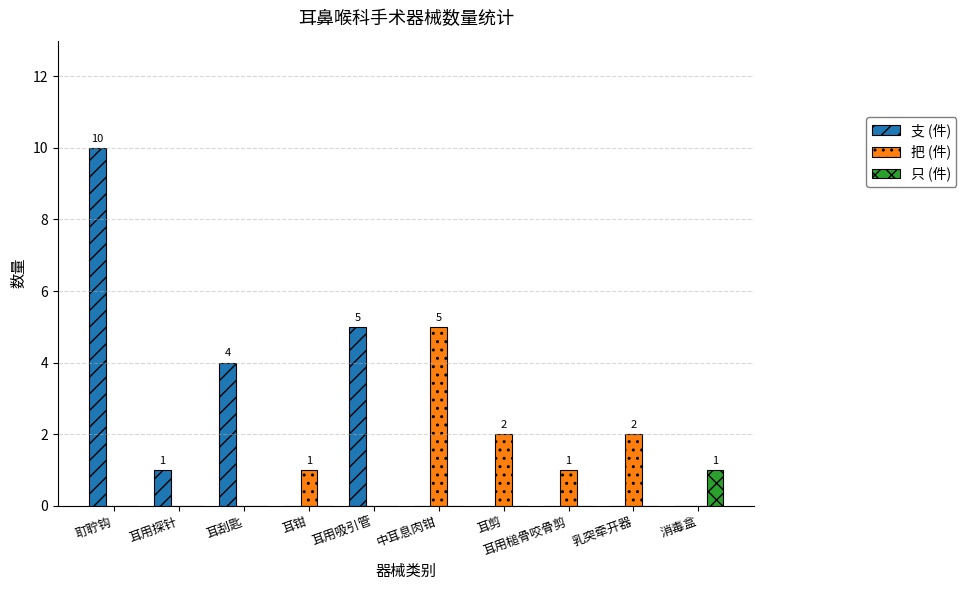

Is it true that 只 (件) equals 0 at 中耳息肉钳?

True